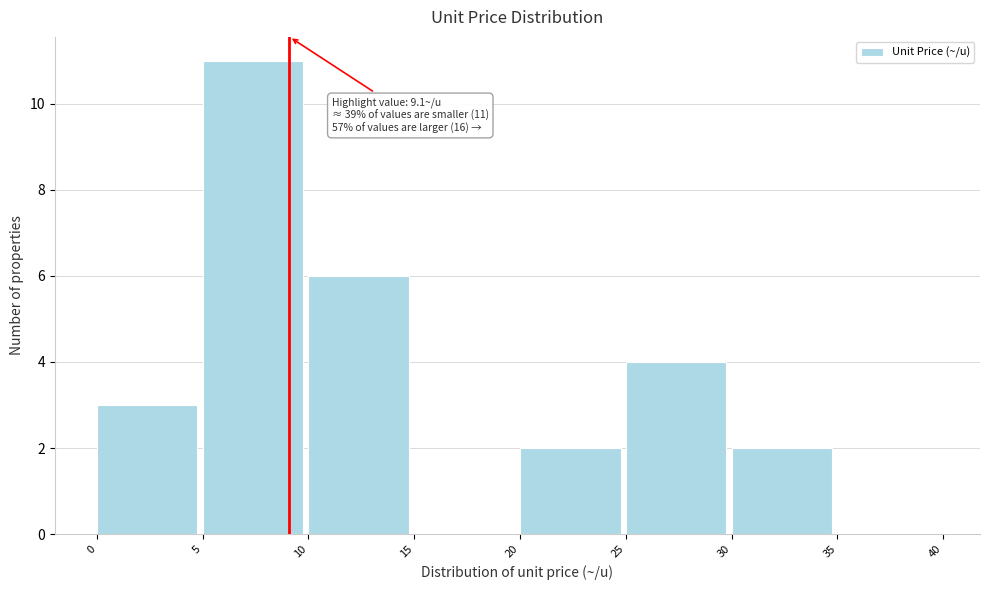

Which range on the x-axis has the tallest bar?

5 to 10